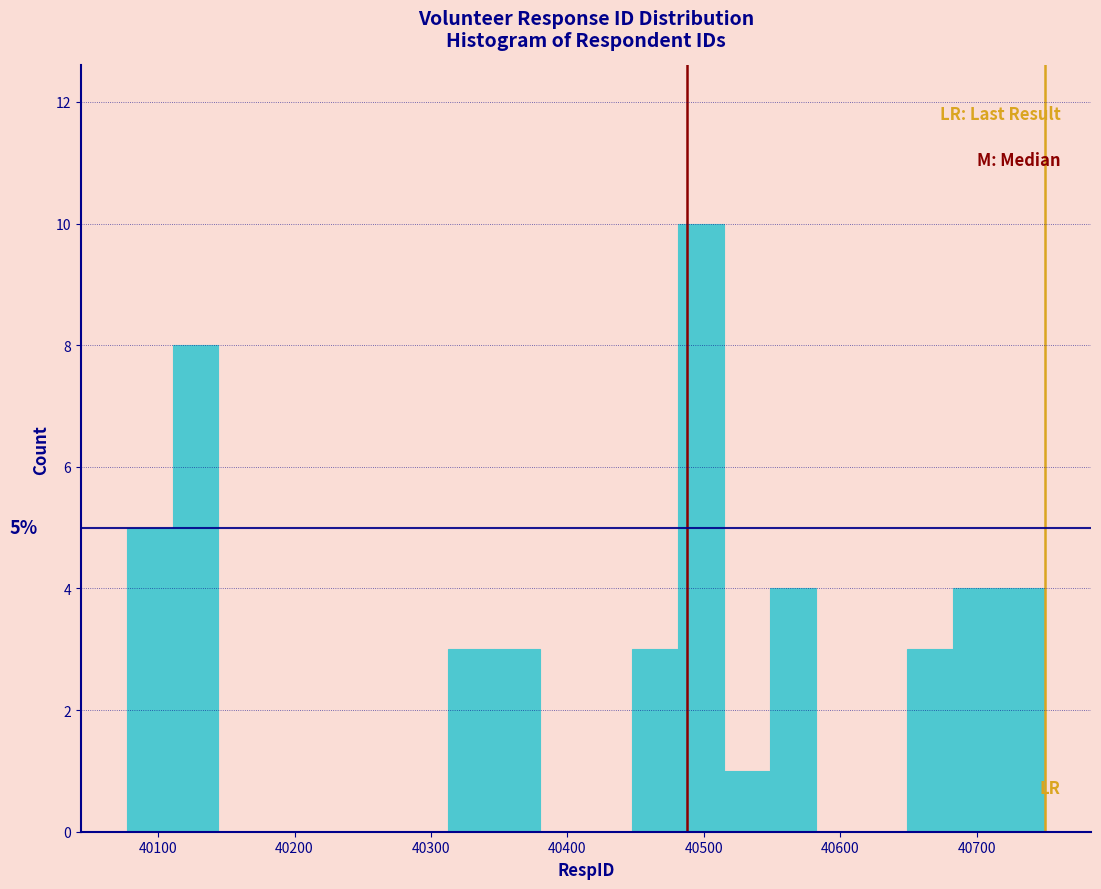

Around what value on the x-axis is the tallest bar? Give the approximate position of its centre, as read against the axis.

40500